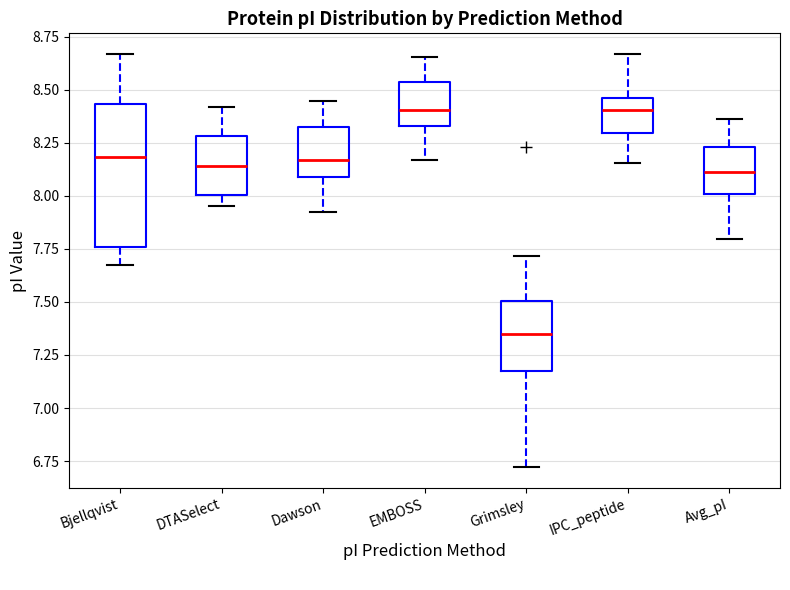

Comparing the boxes themselves (not the whiskers), which one is the tallest?

Bjellqvist